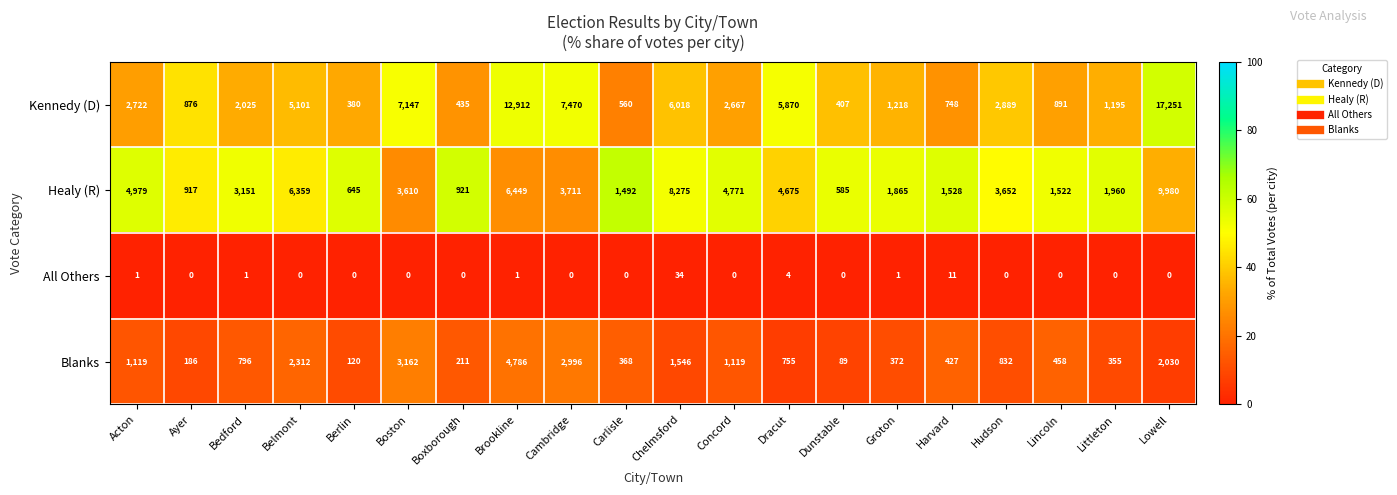

Between Brookline and Lowell, which series saw the biggest shift?

Kennedy (D)